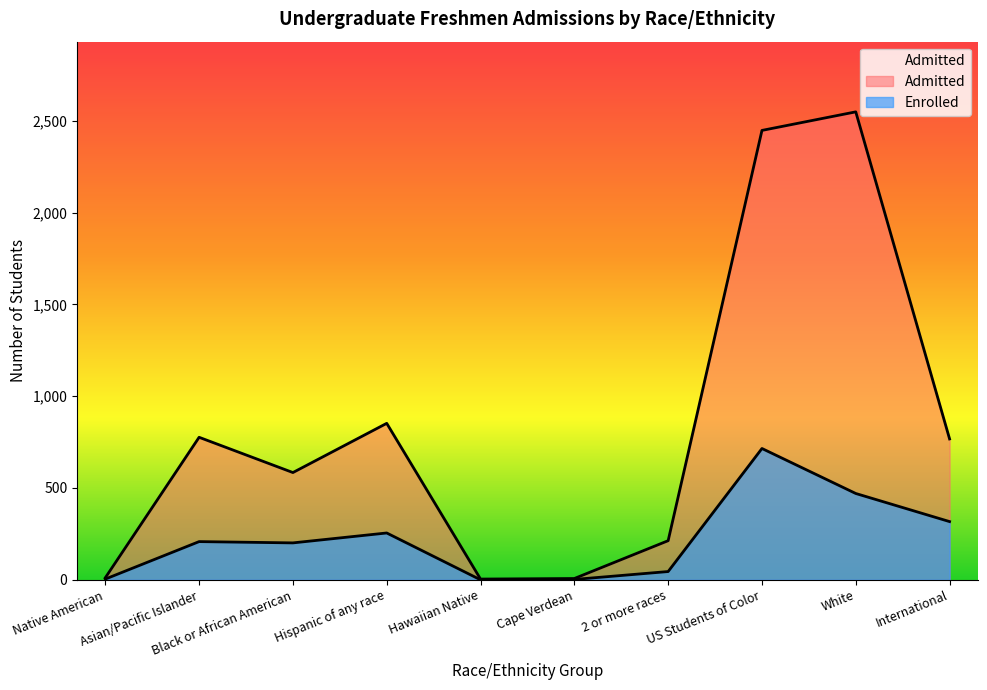

Which series has the largest total across all categories?

Admitted